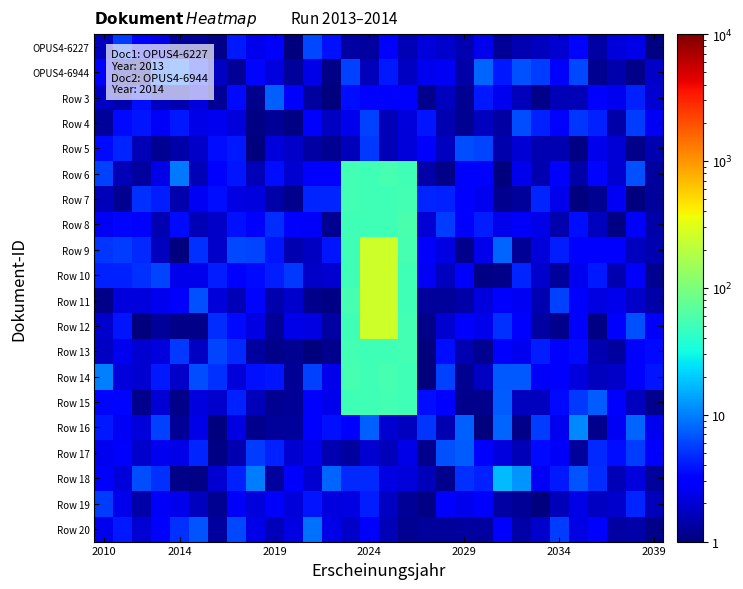

Which series has the widest spread of values?

Row 11